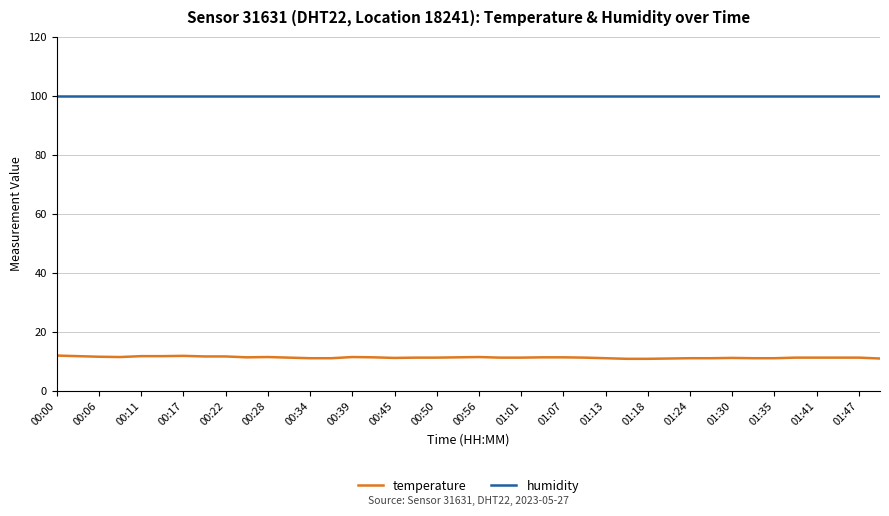

Which series has the largest range (max minus min)?

temperature